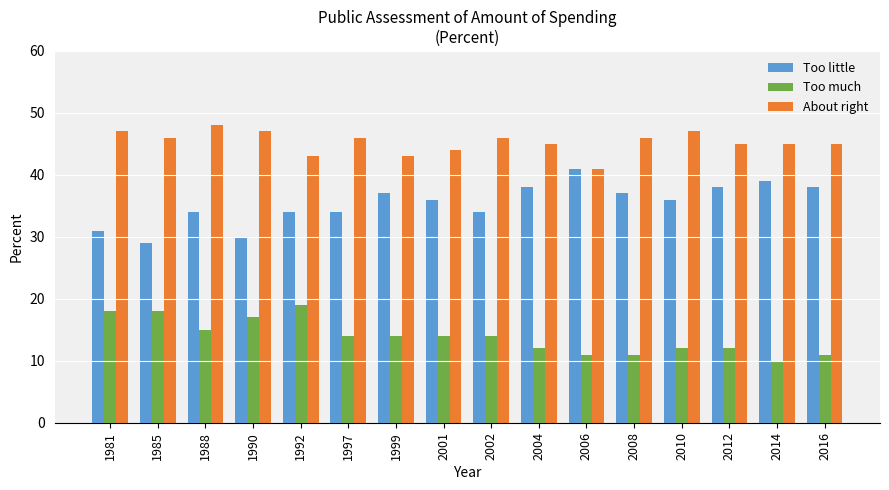

Does the chart contain any negative values?

No